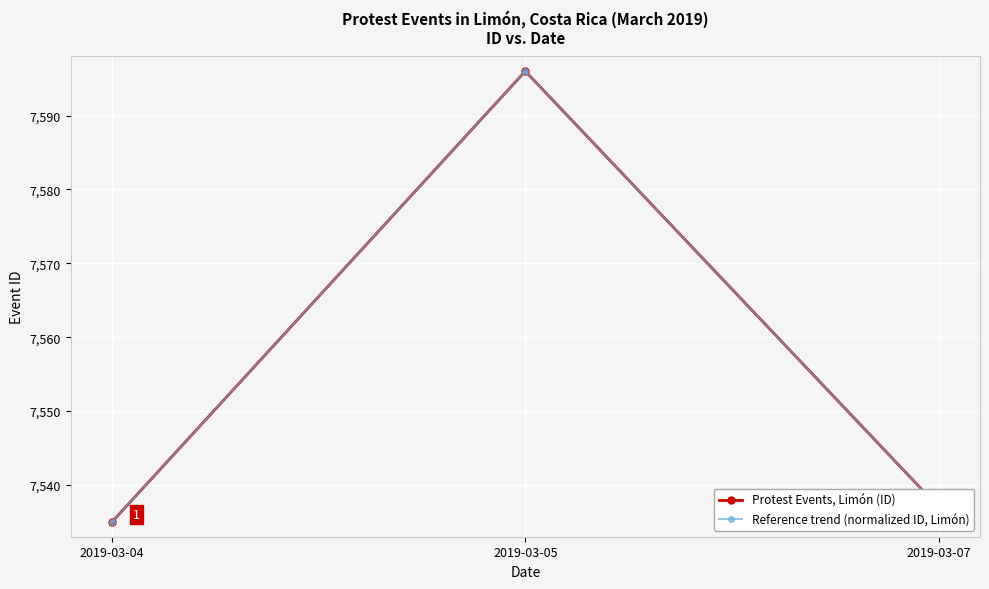

True or false: Reference trend (normalized ID, Limón) has a value of 12708 at 2019-03-07.

False